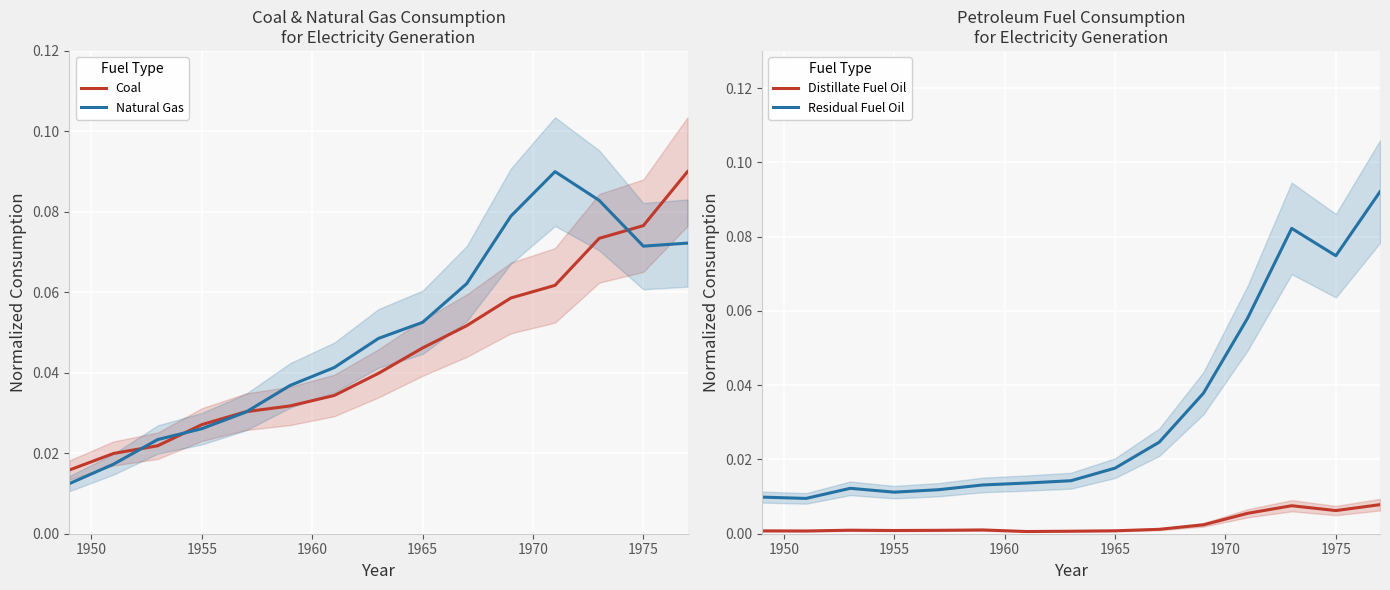

True or false: Distillate Fuel Oil and Residual Fuel Oil cross at least once.

False